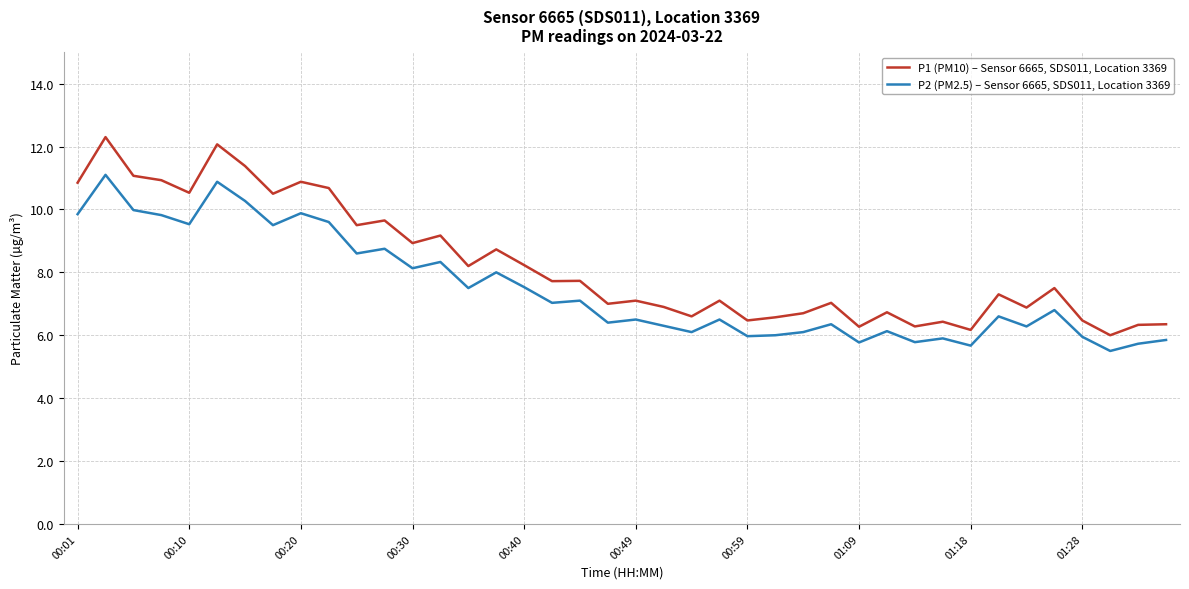

Rank the series by their average value, from highest to lowest.

P1 (PM10) – Sensor 6665, SDS011, Location 3369, P2 (PM2.5) – Sensor 6665, SDS011, Location 3369